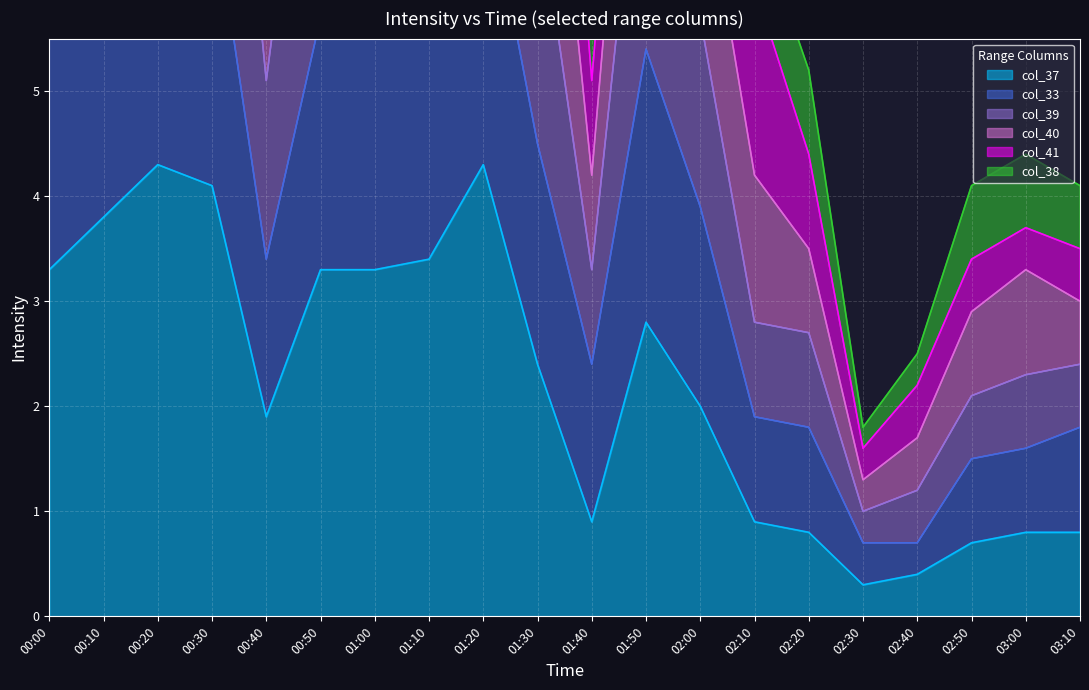

What position from the left is 00:00?

1